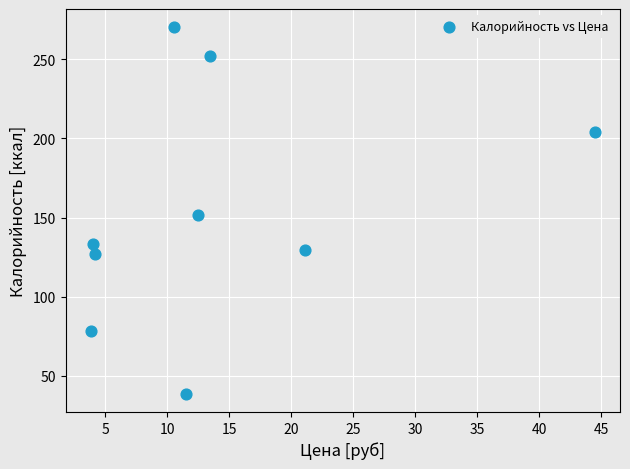

What is the average X value?

14.0